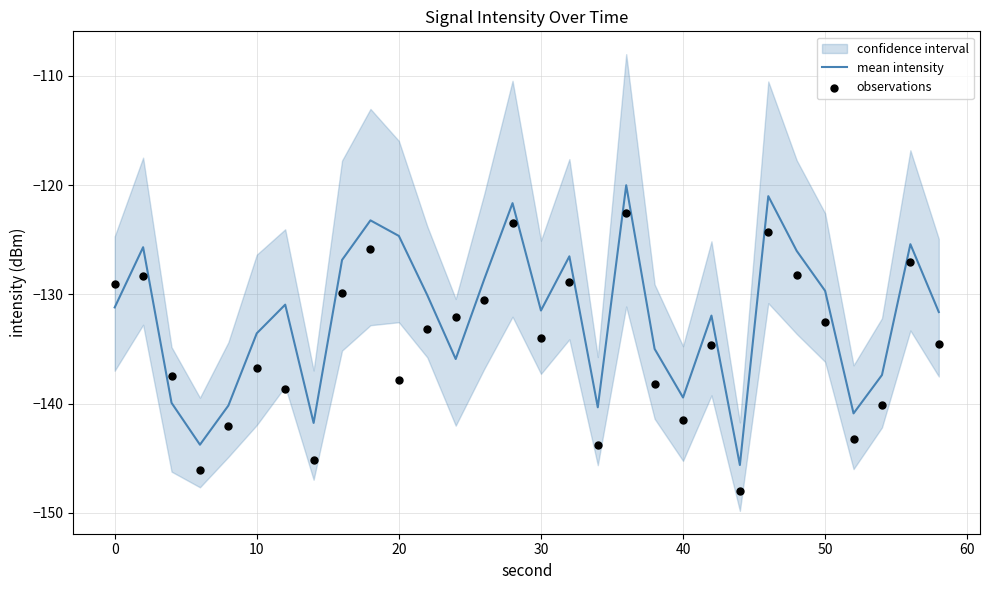

Which series has the largest total across all categories?

mean intensity